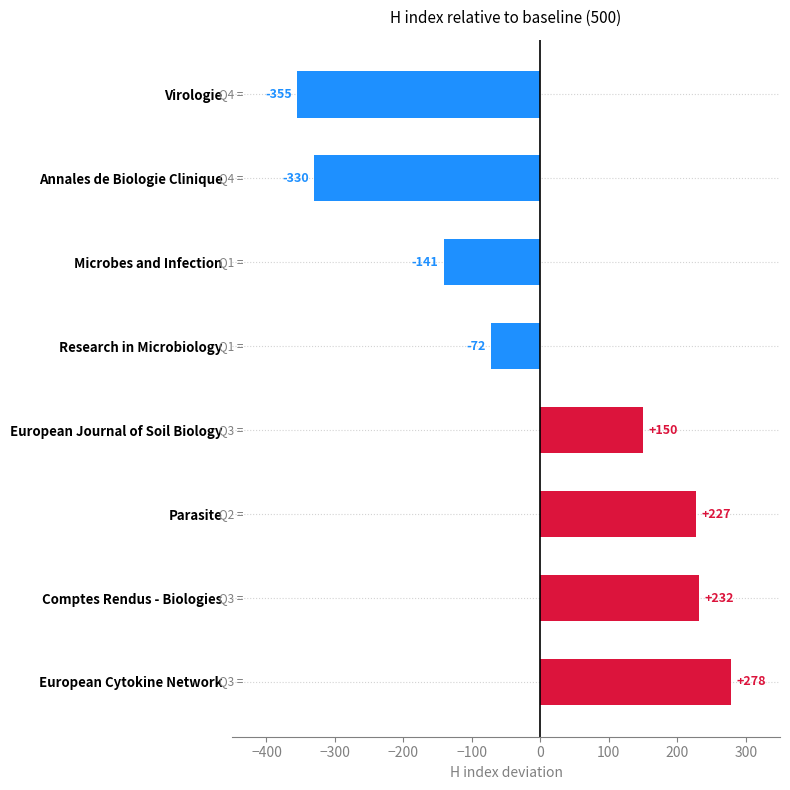

Rank the categories by value from lowest to highest.

Virologie, Annales de Biologie Clinique, Microbes and Infection, Research in Microbiology, European Journal of Soil Biology, Parasite, Comptes Rendus - Biologies, European Cytokine Network